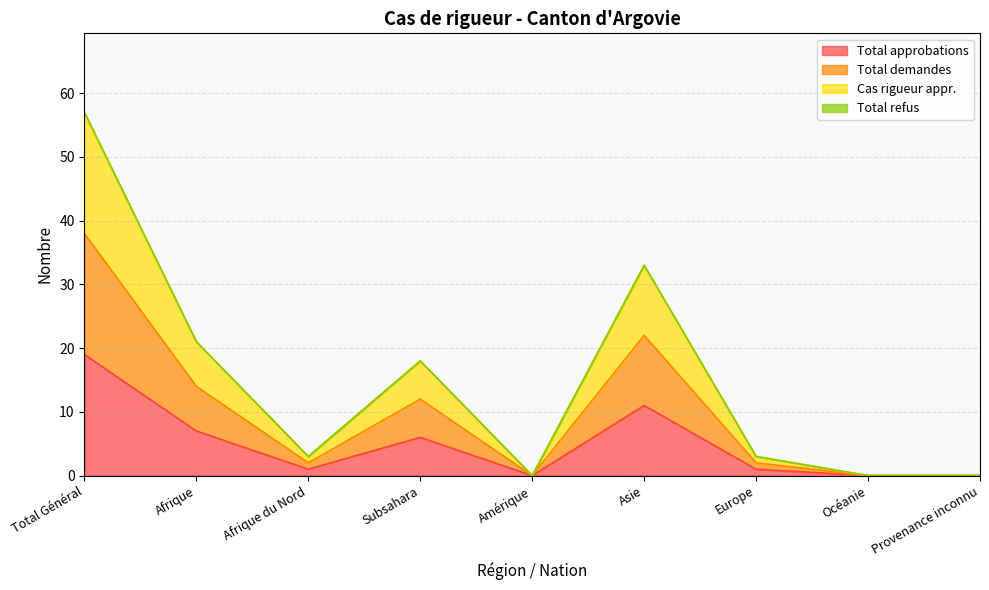

True or false: Total approbations and Cas rigueur appr. intersect in this chart.

False